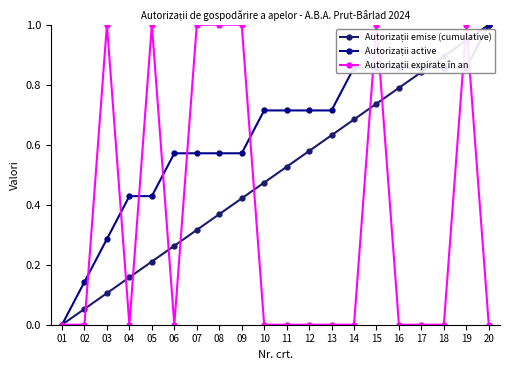

At which category is the sum across all series the highest?

19